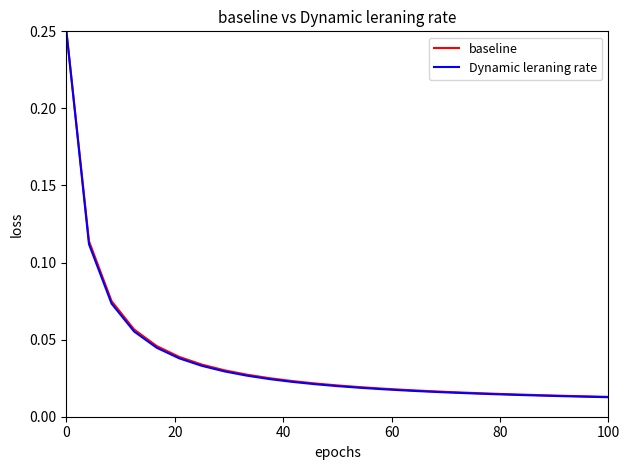

Which series has the largest range (max minus min)?

Dynamic leraning rate